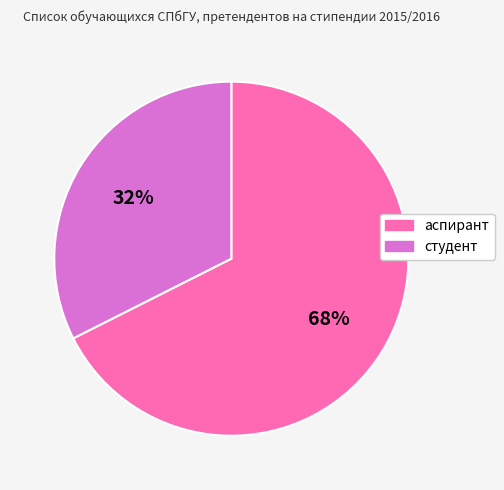

What is the majority slice?

аспирант